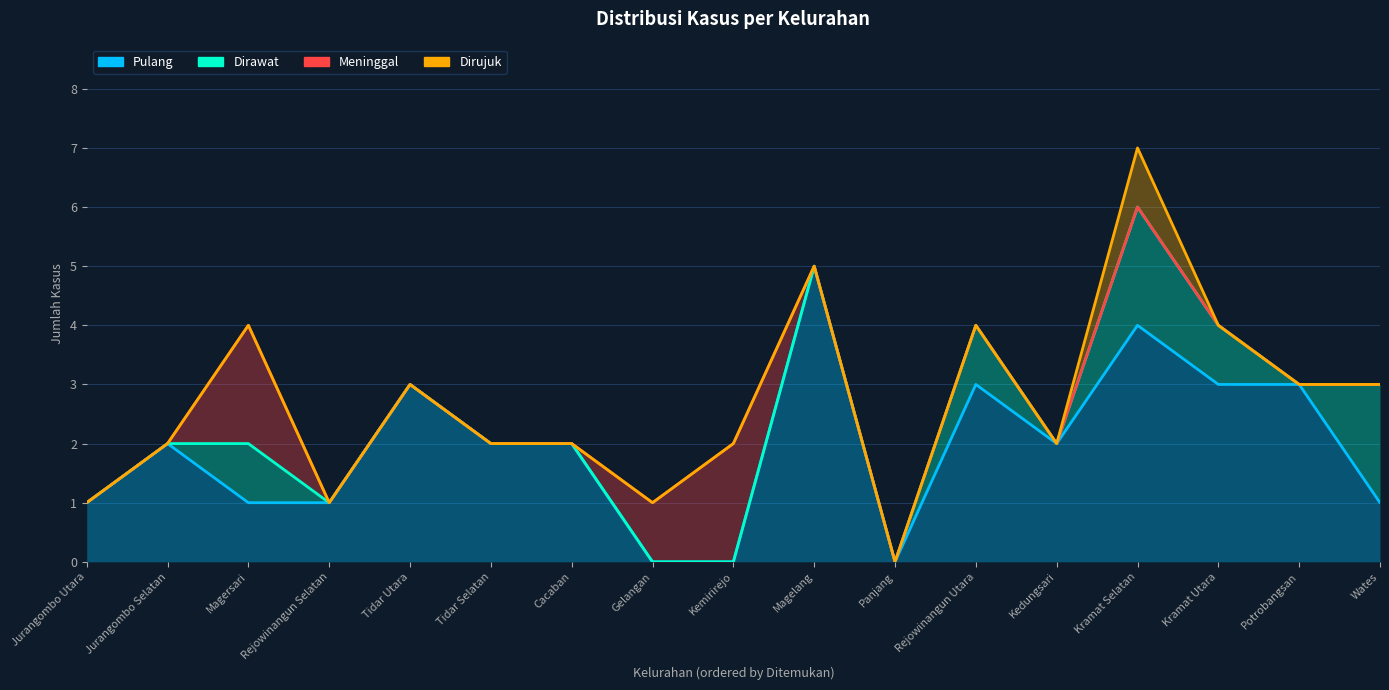

What is the difference between the maximum and minimum values in the Pulang series?

5